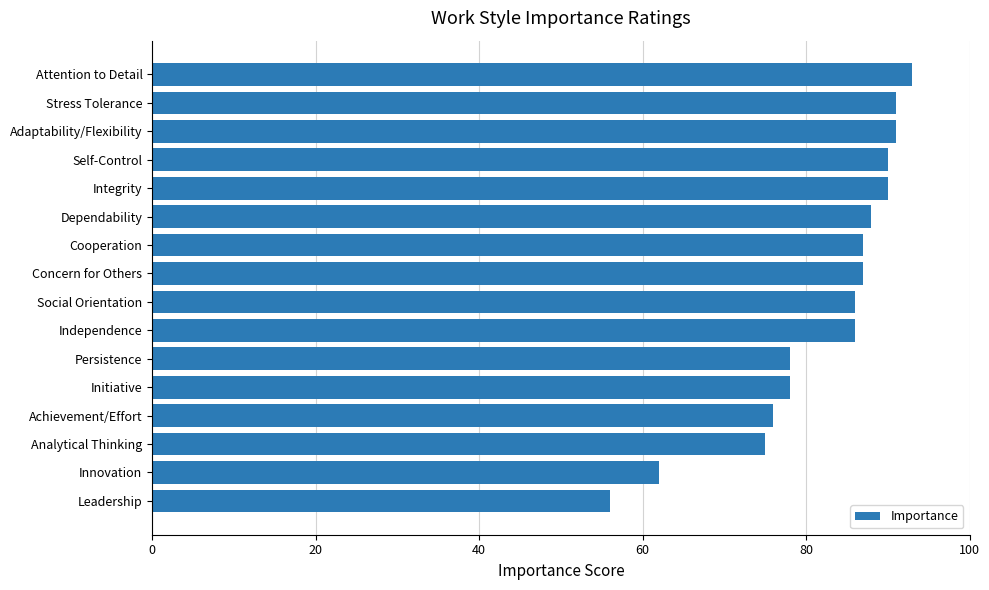

What is the average value?

82